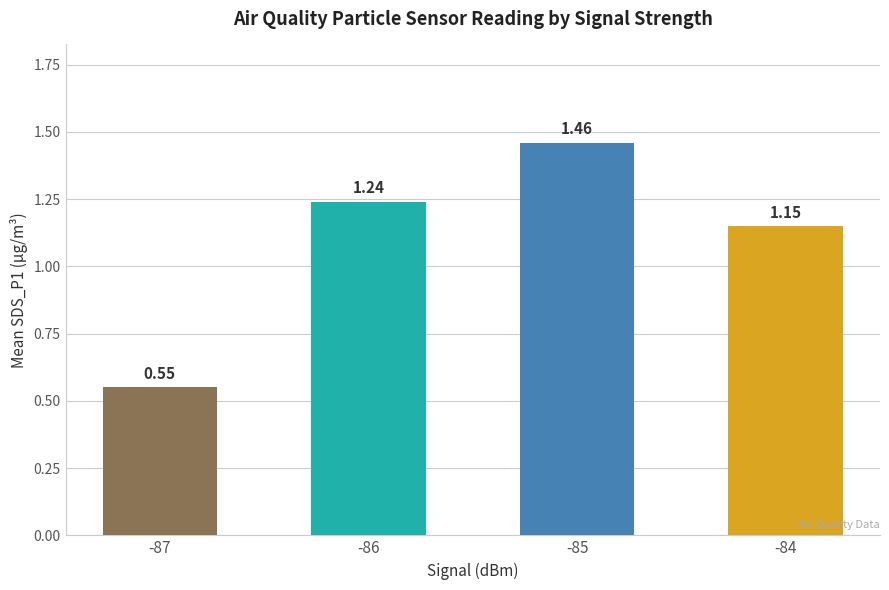

What is the change in value from -87 to -84?

+0.6